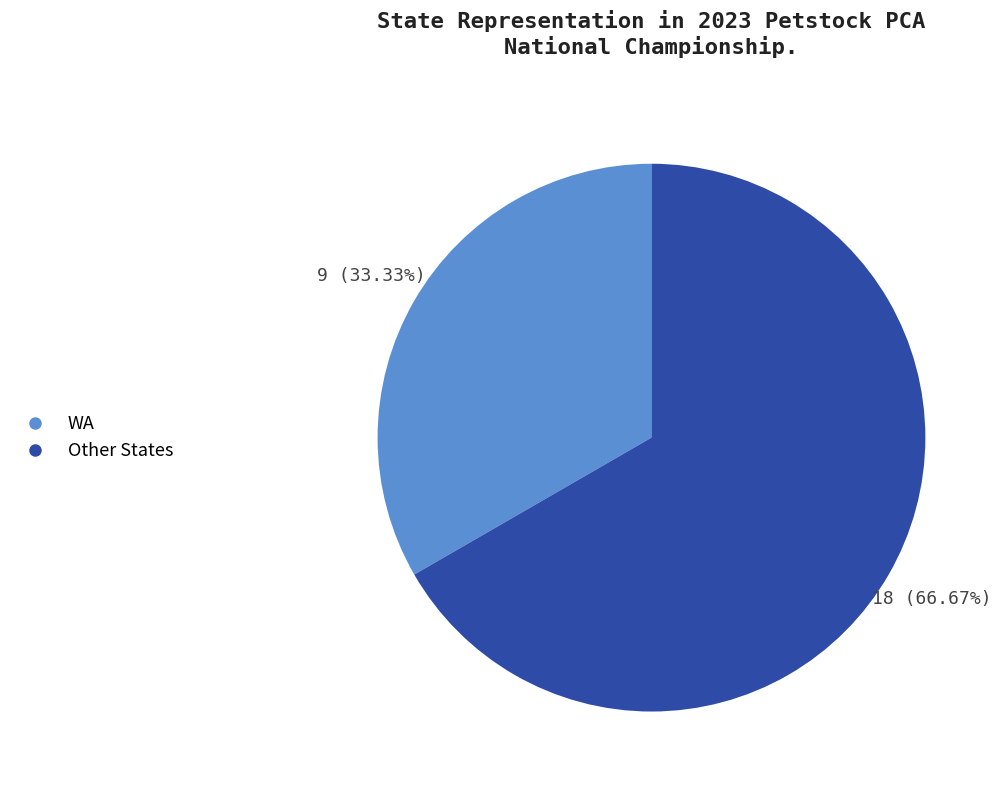

How many segments does this pie chart have?

2